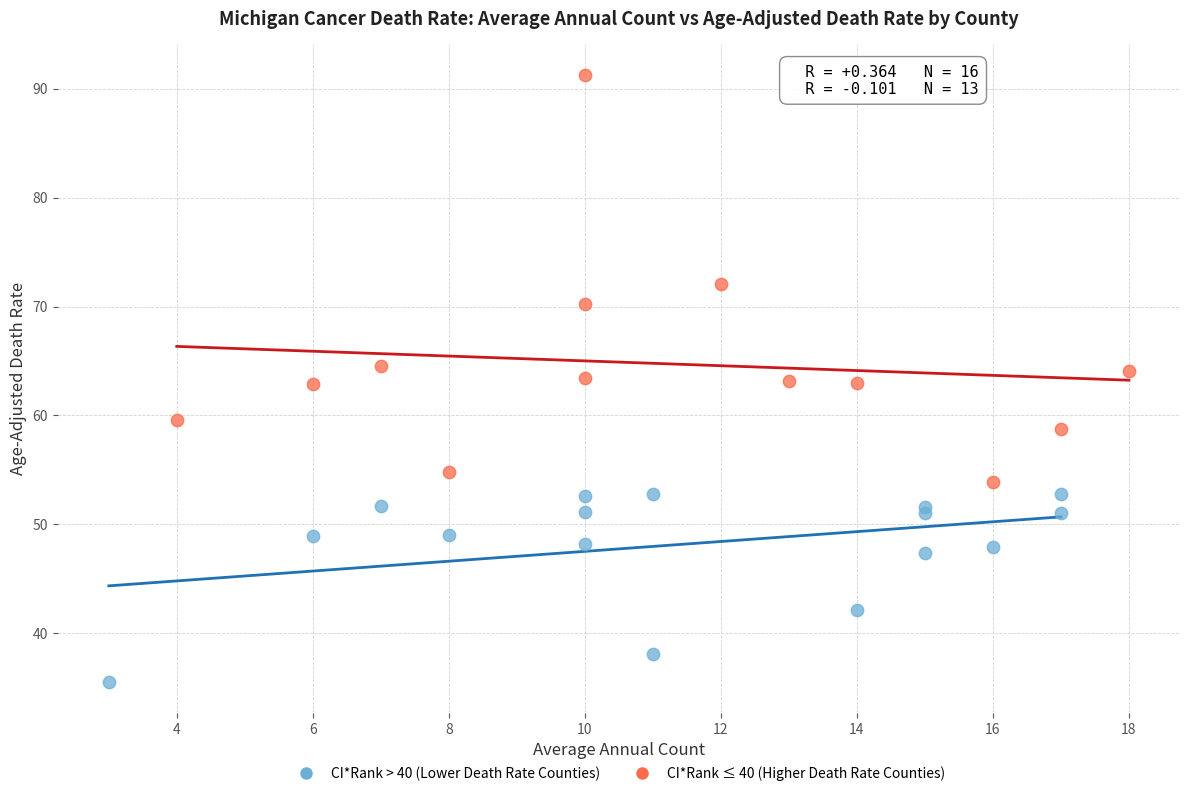

What are all the series names shown in the legend?

CI*Rank > 40 (Lower Death Rate Counties), CI*Rank ≤ 40 (Higher Death Rate Counties)